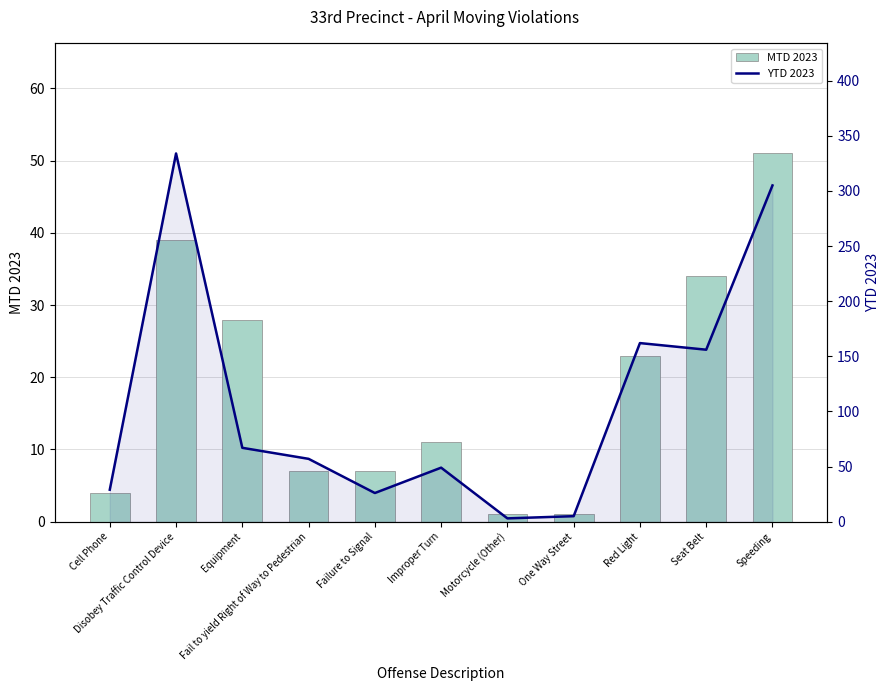

Which category has the lowest value across all series?

Motorcycle (Other)